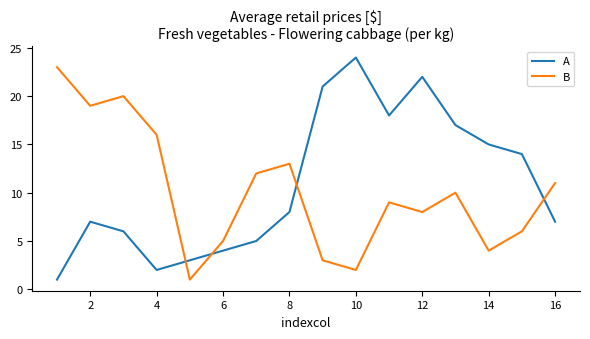

What is the maximum value shown in the chart?

24